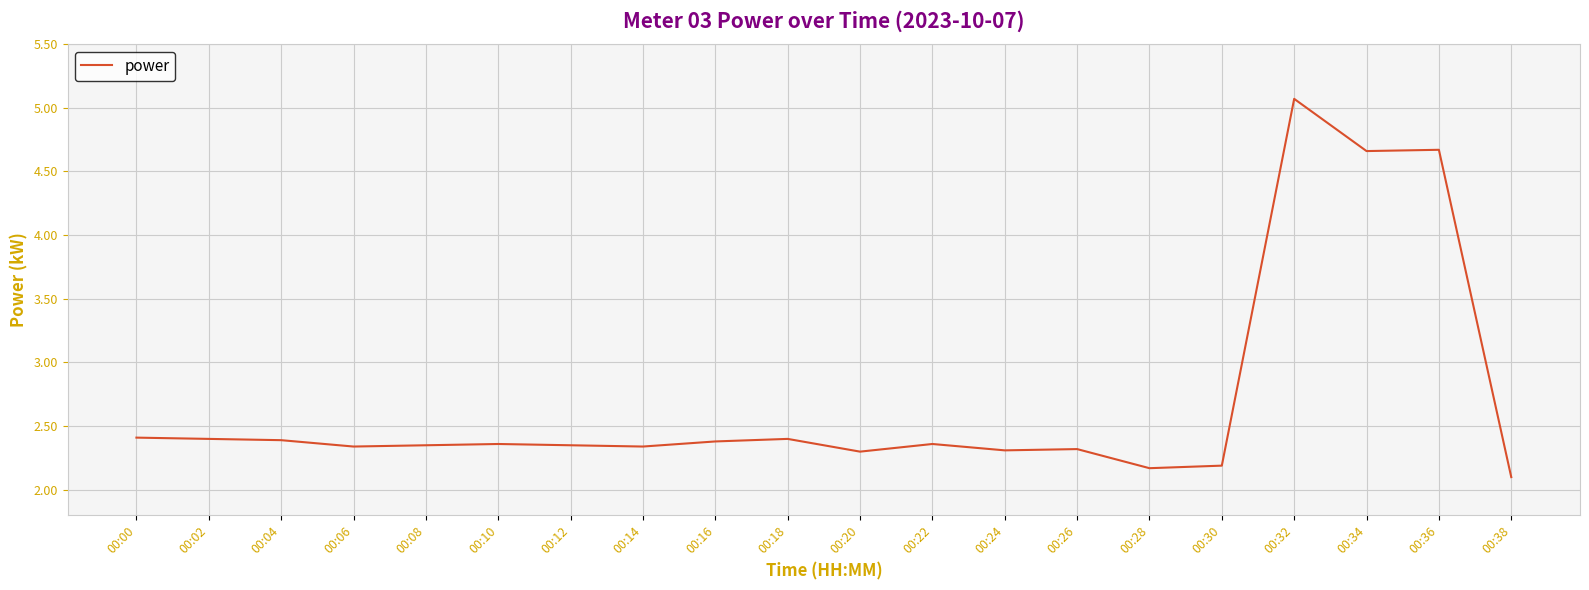

The value at 00:04 is 2.4. True or false?

True